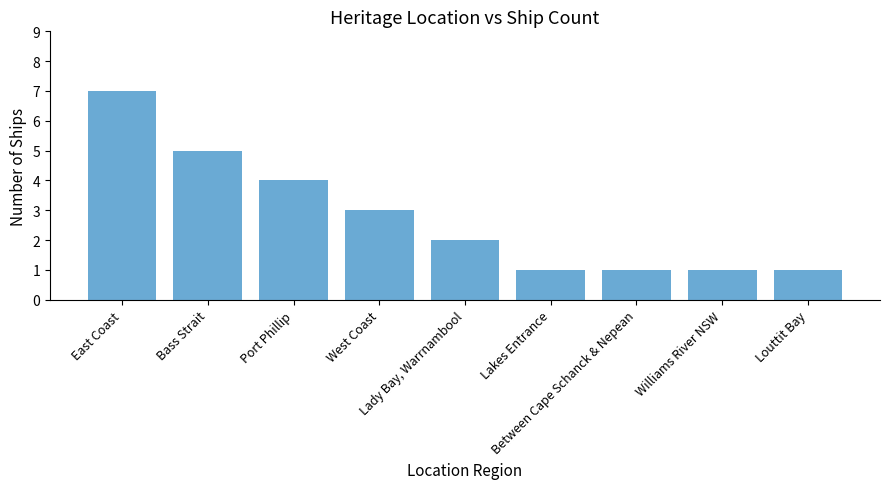

What is the difference between the second highest and minimum values?

4